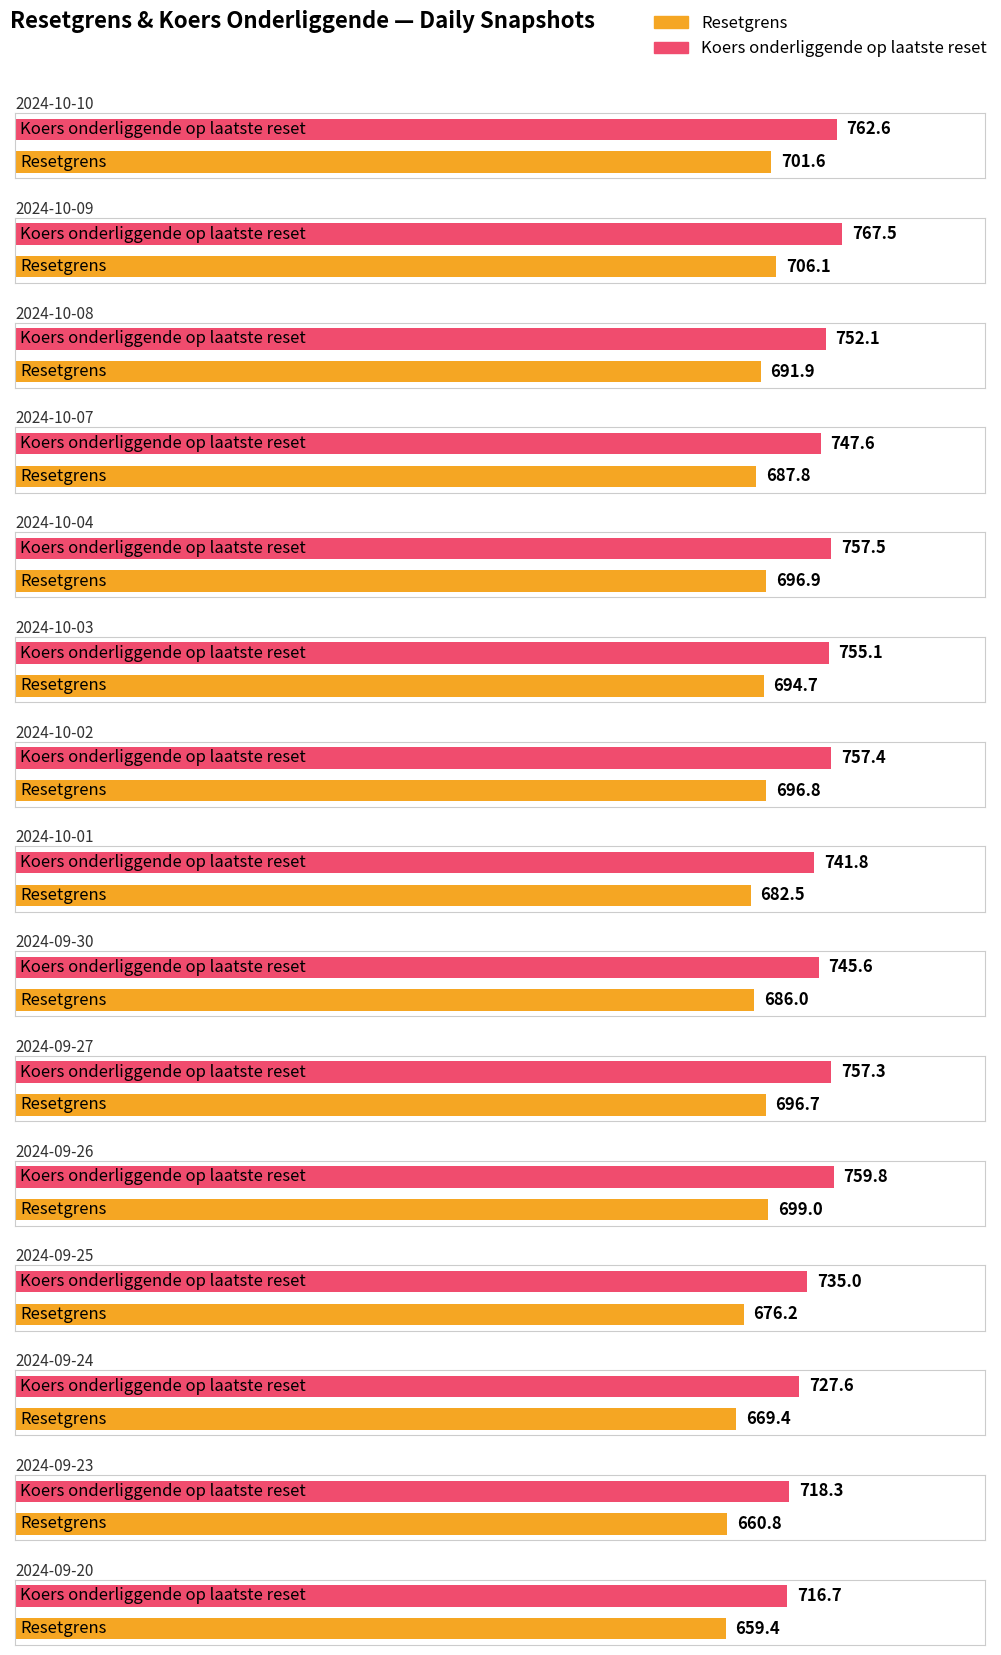

What is the sum of the Koers onderliggende op laatste reset values at 2024-10-09 and 2024-10-01?

1509.3